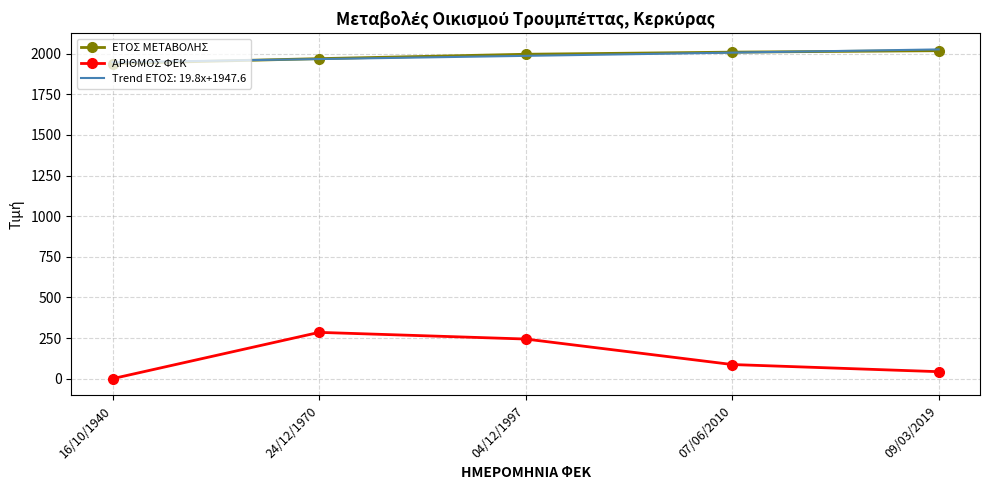

What is the average value of the ΑΡΙΘΜΟΣ ΦΕΚ series?

131.8